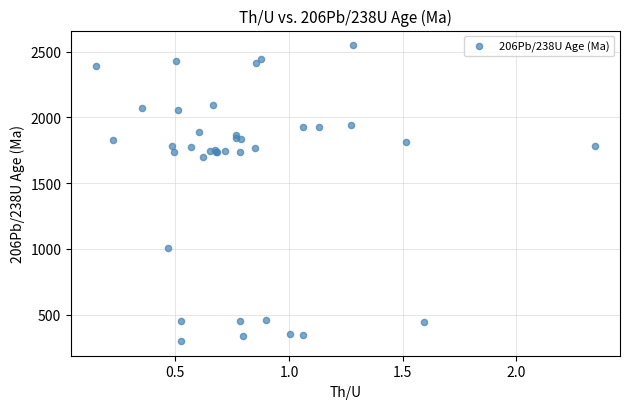

What Y value in the scatter plot is closest to 1423?

1700